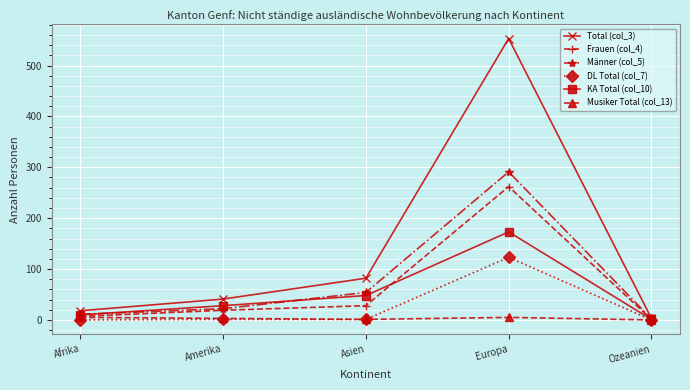

The value of Männer (col_5) at Asien is 54. True or false?

True